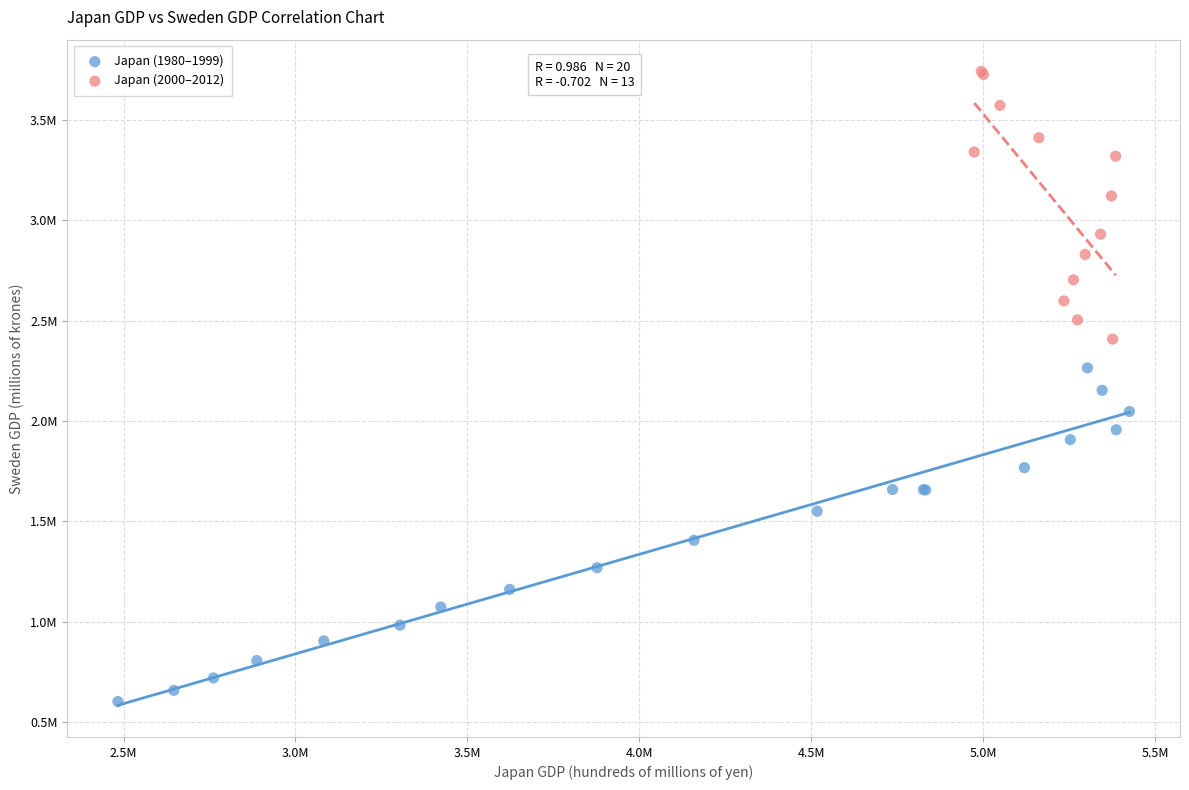

Which series has the largest Y range (max minus min)?

Japan (1980–1999)